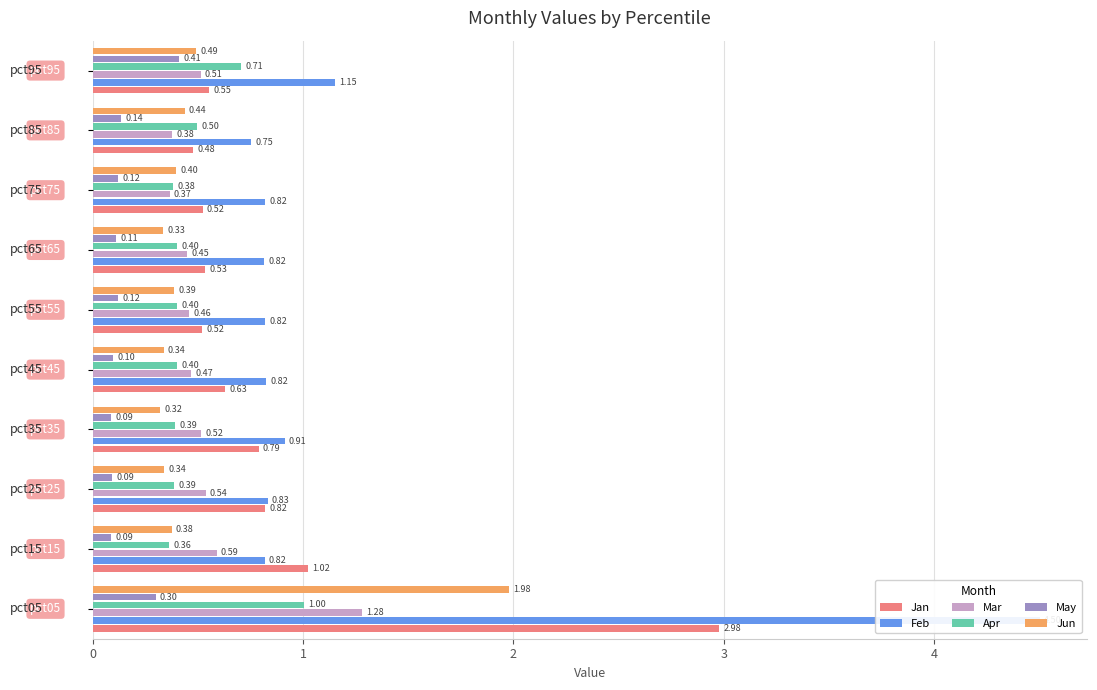

Reading left to right, list all the values displayed in this chart.

Jan: 3.0	1.0	0.8	0.8	0.6	0.5	0.5	0.5	0.5	0.6
Feb: 4.5	0.8	0.8	0.9	0.8	0.8	0.8	0.8	0.8	1.2
Mar: 1.3	0.6	0.5	0.5	0.5	0.5	0.4	0.4	0.4	0.5
Apr: 1.0	0.4	0.4	0.4	0.4	0.4	0.4	0.4	0.5	0.7
May: 0.3	0.1	0.1	0.1	0.1	0.1	0.1	0.1	0.1	0.4
Jun: 2.0	0.4	0.3	0.3	0.3	0.4	0.3	0.4	0.4	0.5